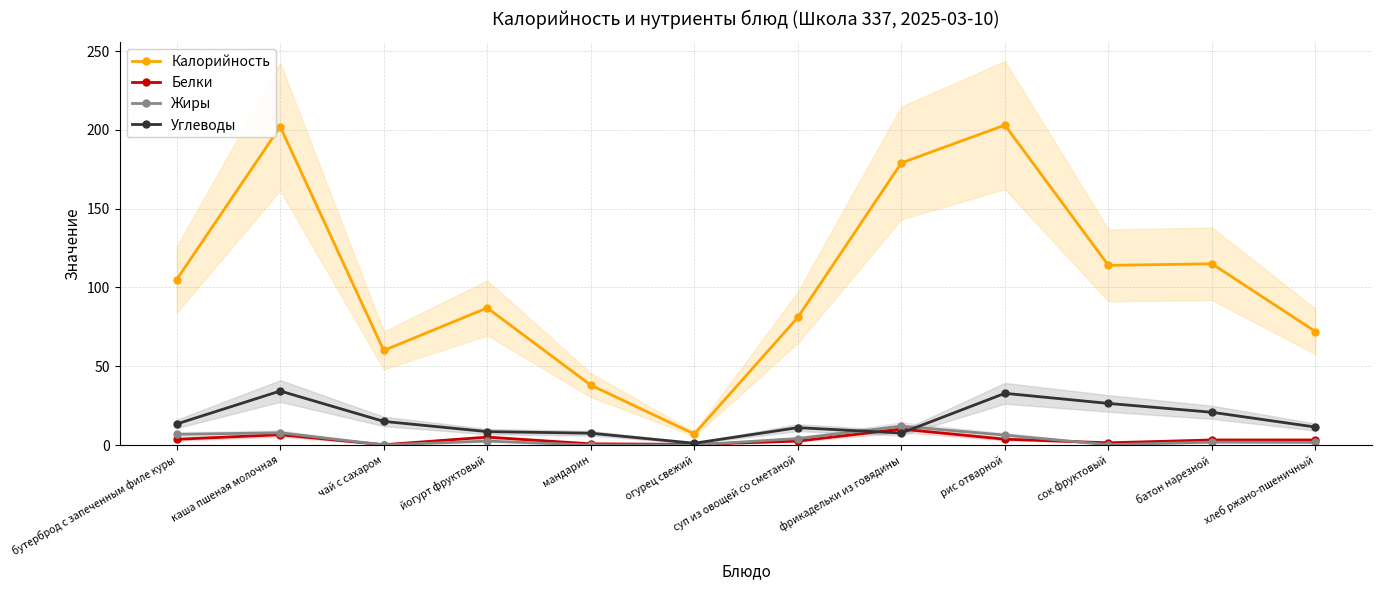

Count the number of categories in the chart.

12